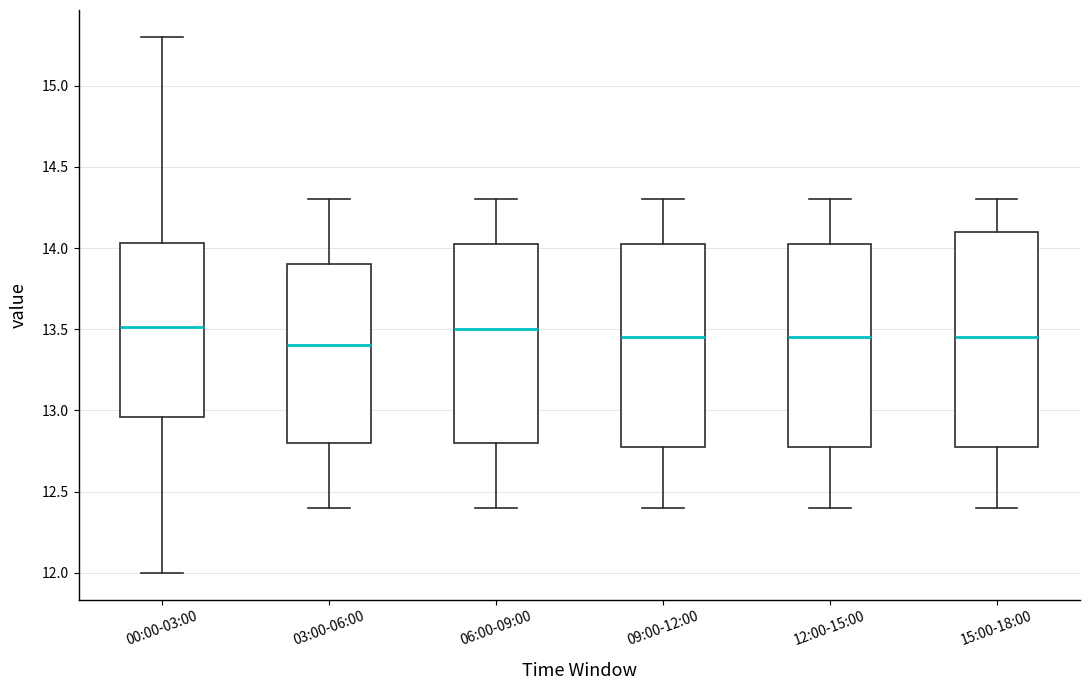

Where does the median line of the box for 12:00-15:00 sit on the y-axis? The values are not printed on the chart, so give them approximately, as read against the axis.

13.45